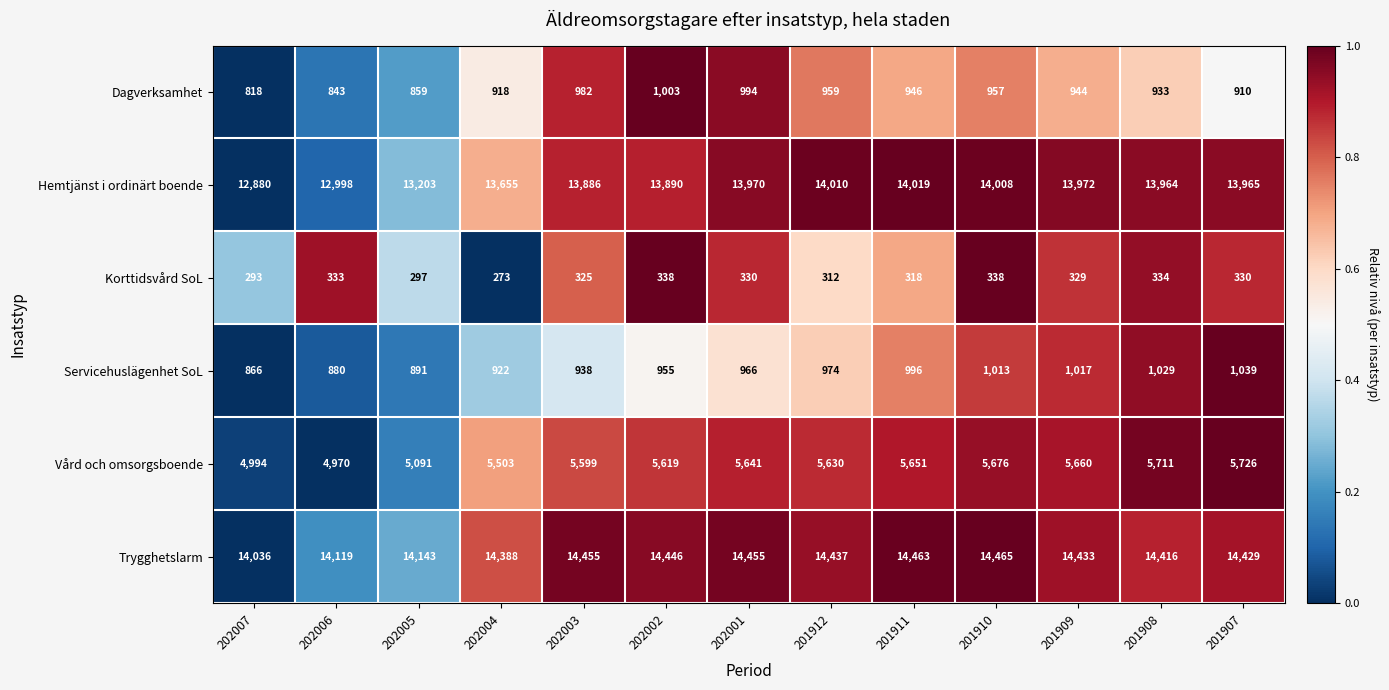

What is the spread (max minus min) of values at 201912?

14125